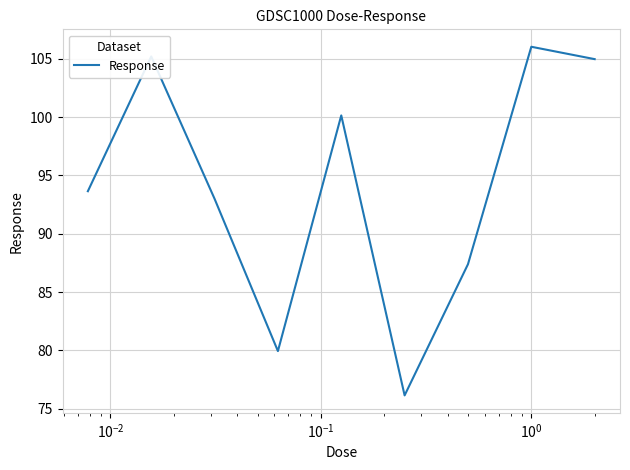

Reading left to right, extract all data points from this chart.

93.6	105.2	93.0	79.9	100.1	76.2	87.4	106.0	105.0